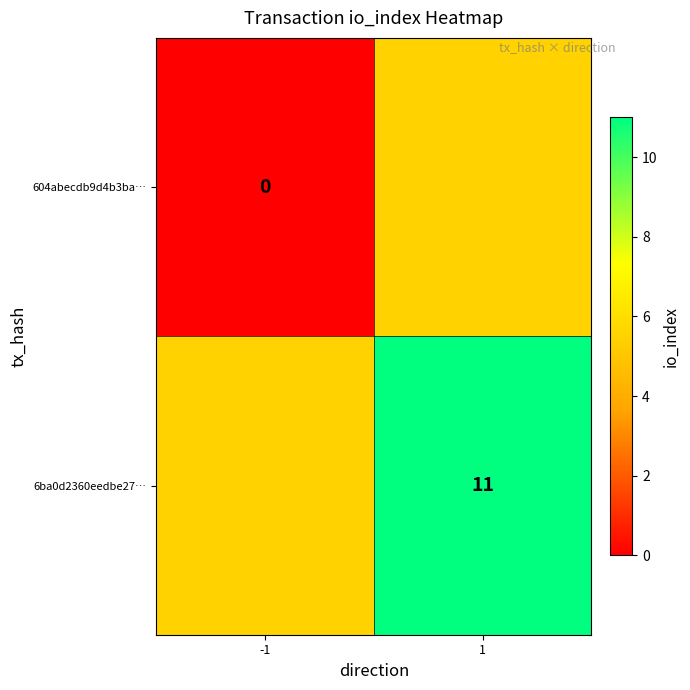

Is the value of 6ba0d2360eedbe27… at 1 greater than the value of 604abecdb9d4b3ba… at -1?

Yes